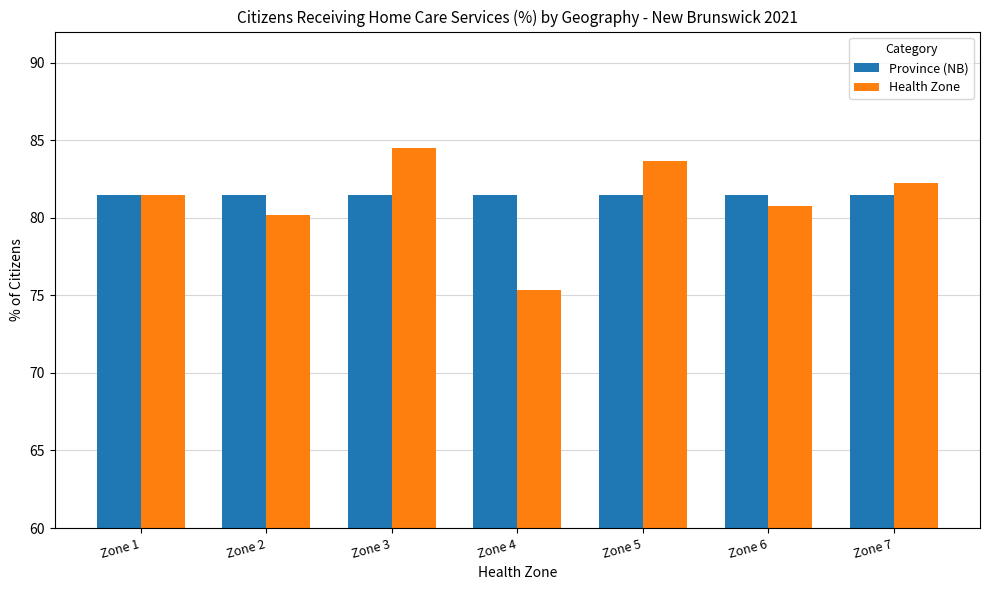

What is the difference between the maximum and minimum values in the Health Zone series?

9.2